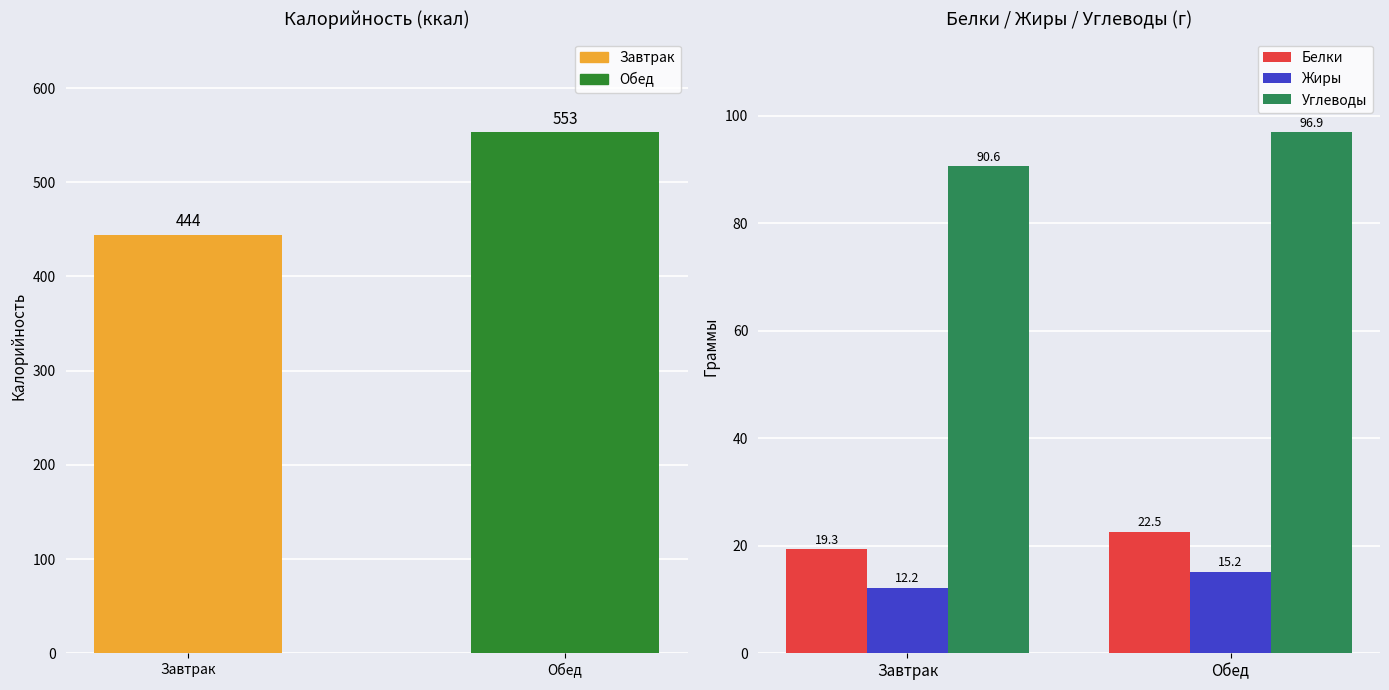

At which label does Калорийность reach its minimum?

Завтрак